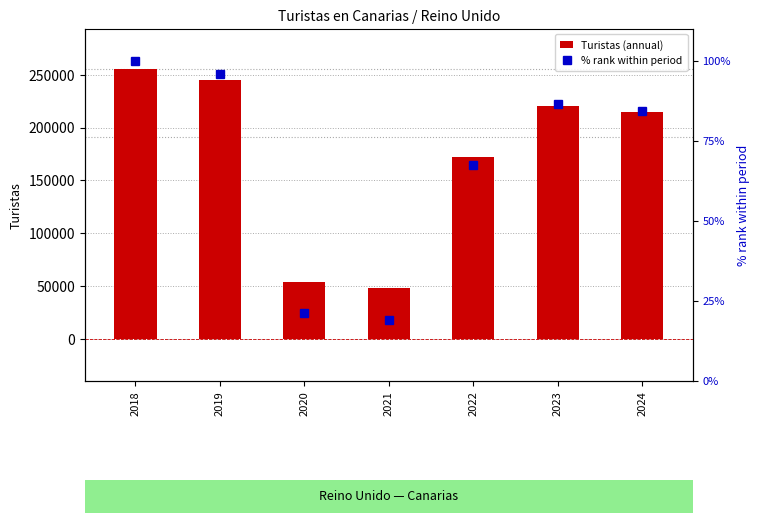

Rank the series by their maximum value, from lowest to highest.

% rank within period, Turistas (annual)